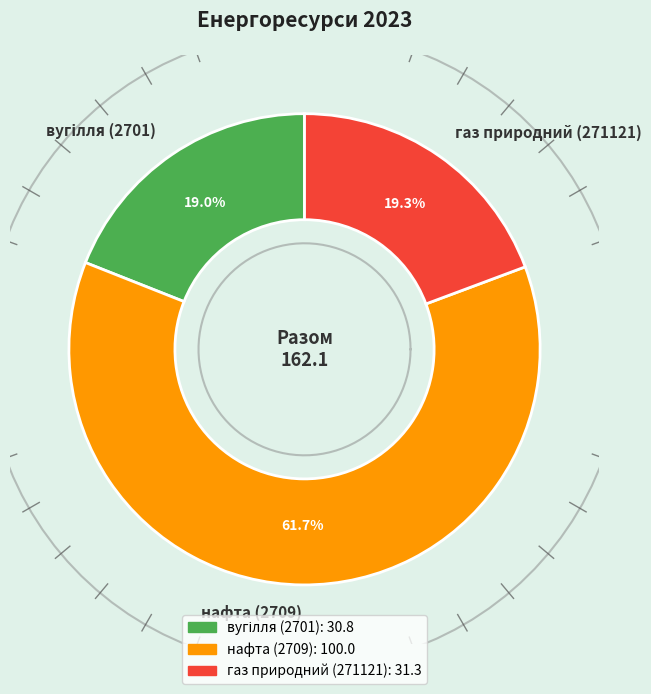

What is the largest slice in the pie chart?

нафта (2709)